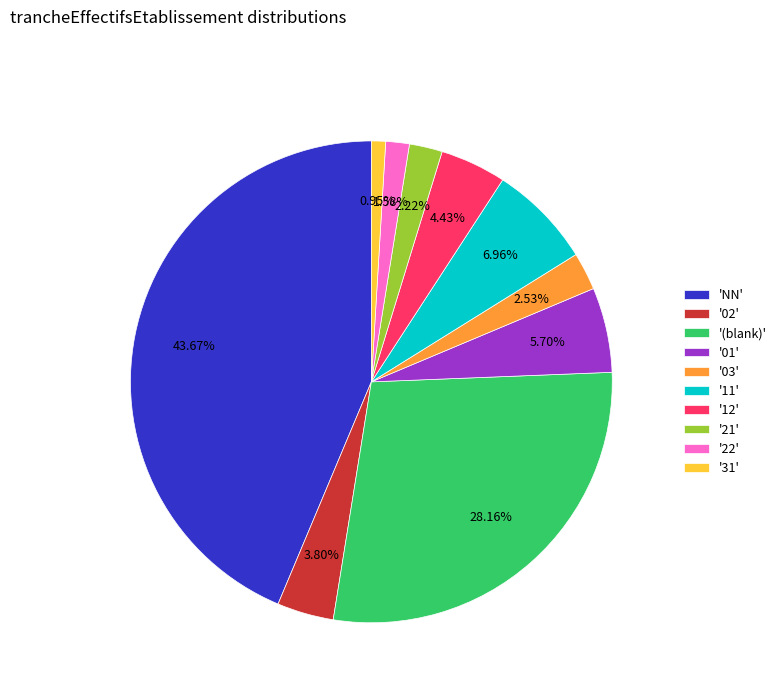

What is the smallest slice in the pie chart?

'31'